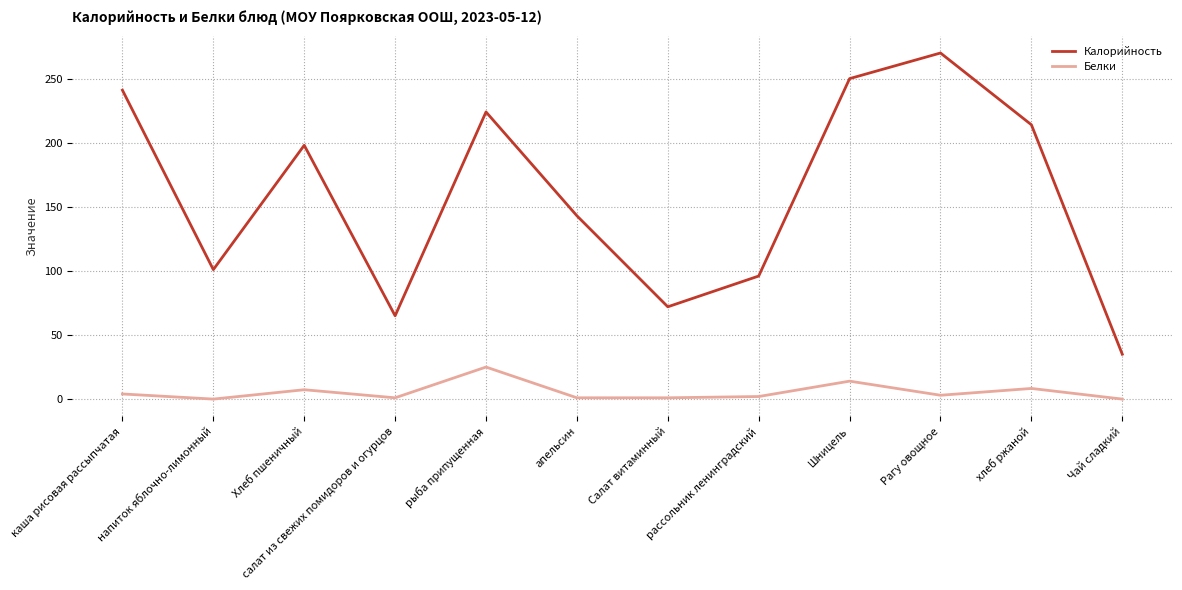

What are all the series names shown in the legend?

Калорийность, Белки